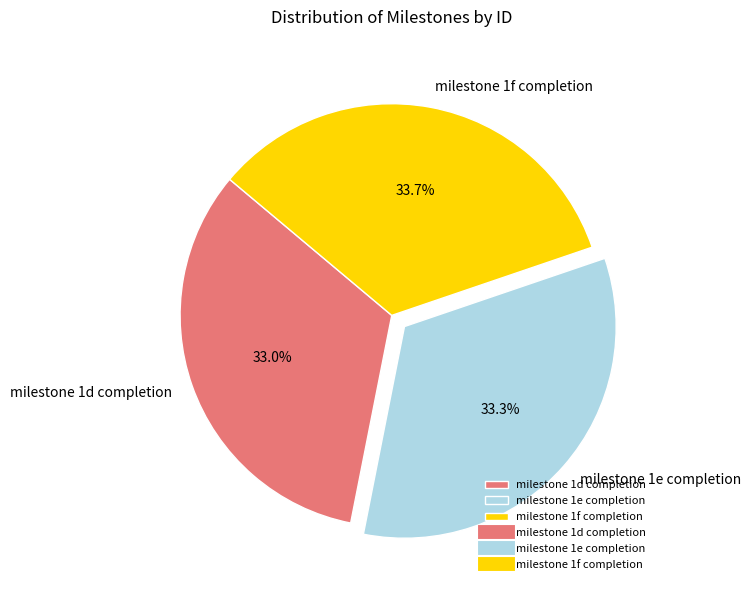

Approximately how many times larger is the value at milestone 1d completion compared to milestone 1e completion?

1.0